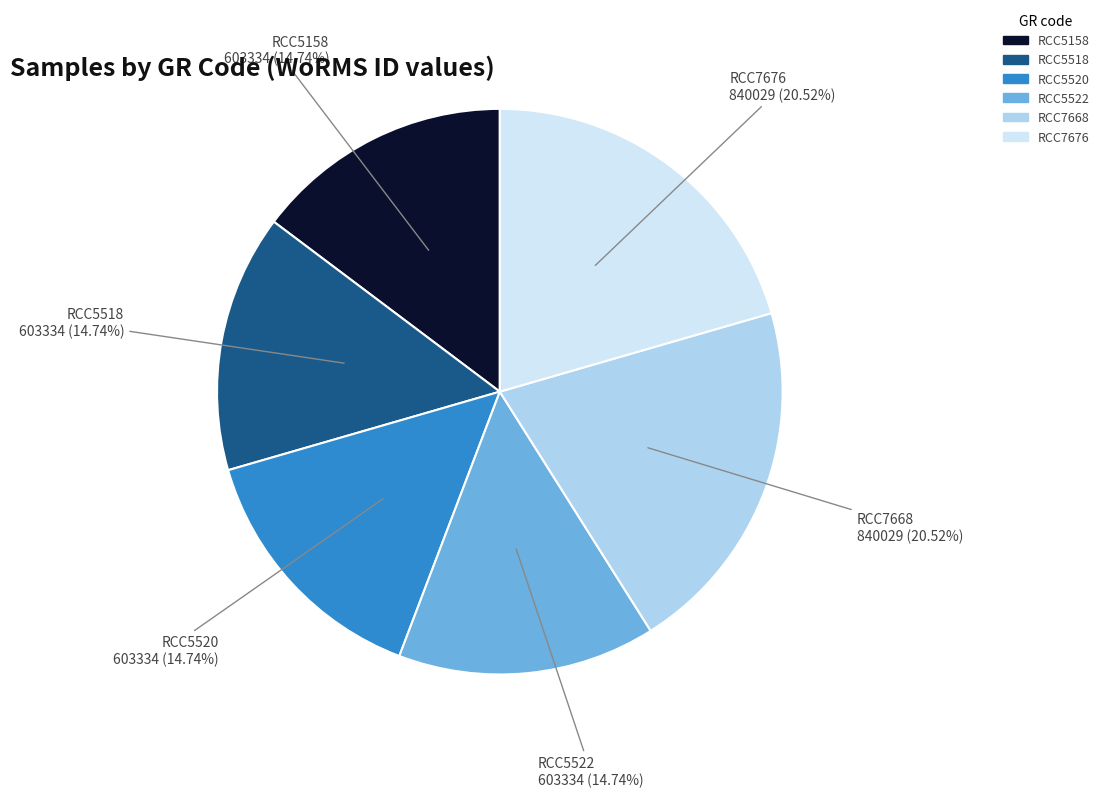

What is the ratio of the value at RCC7676 to the value at RCC5518?

1.4